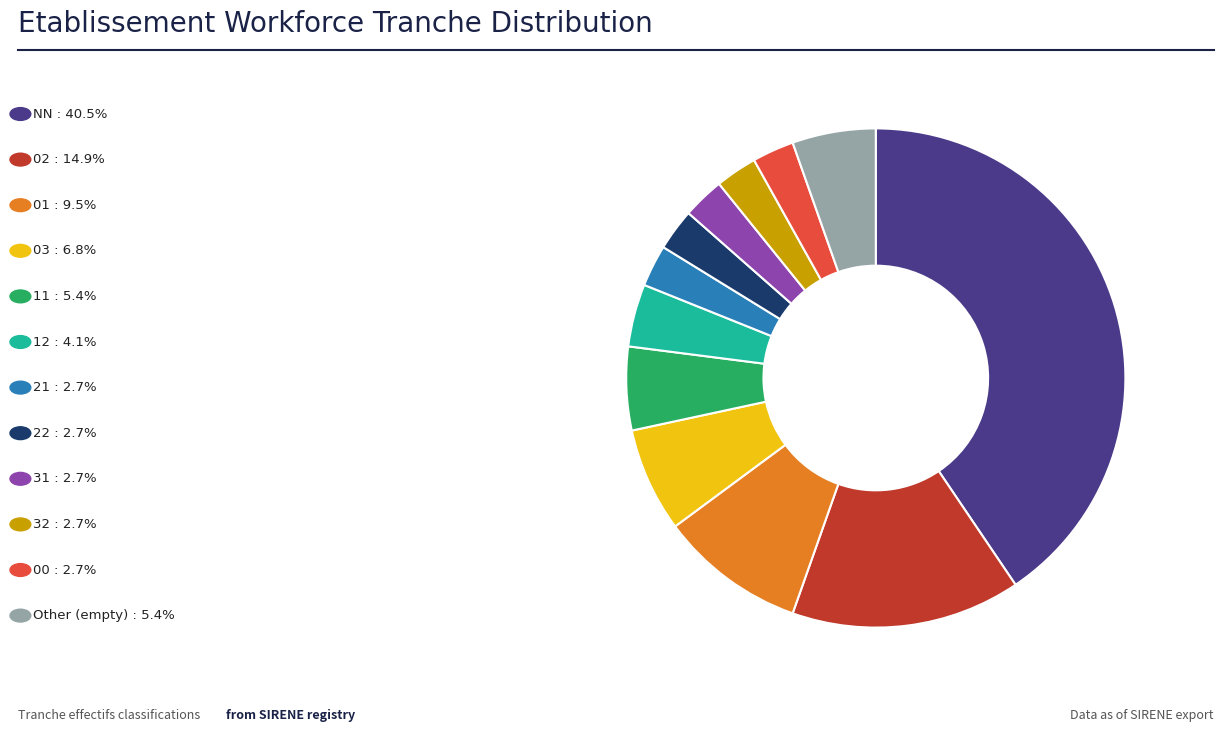

Does any single category account for the majority?

No